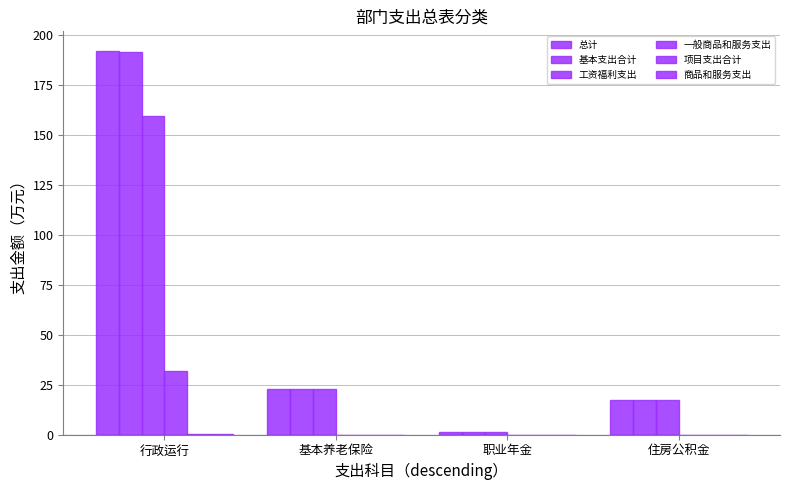

At 住房公积金, list the series in order from largest to smallest.

总计, 基本支出合计, 工资福利支出, 一般商品和服务支出, 项目支出合计, 商品和服务支出